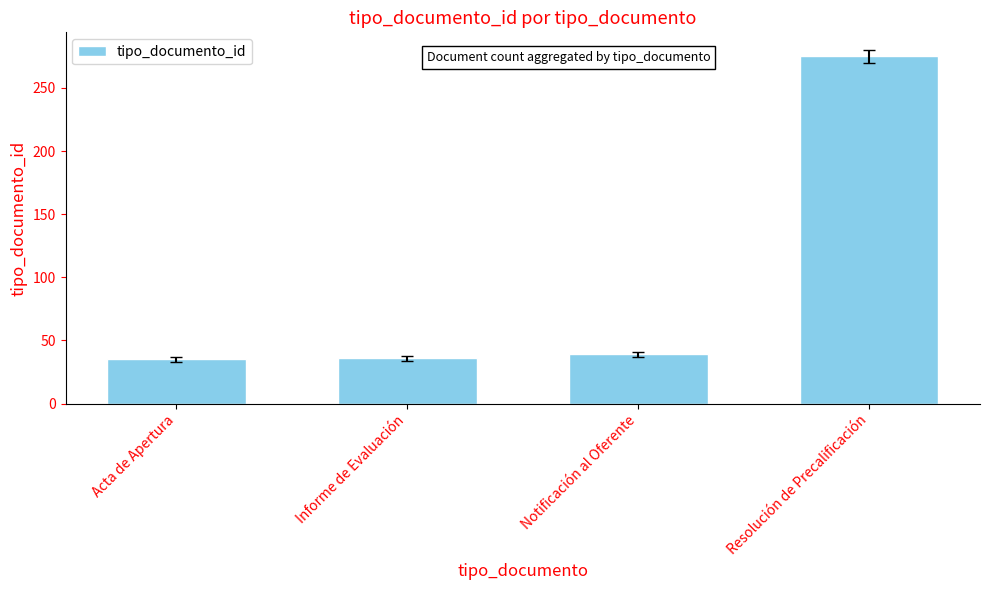

Is it true that the value at Resolución de Precalificación is 275?

True